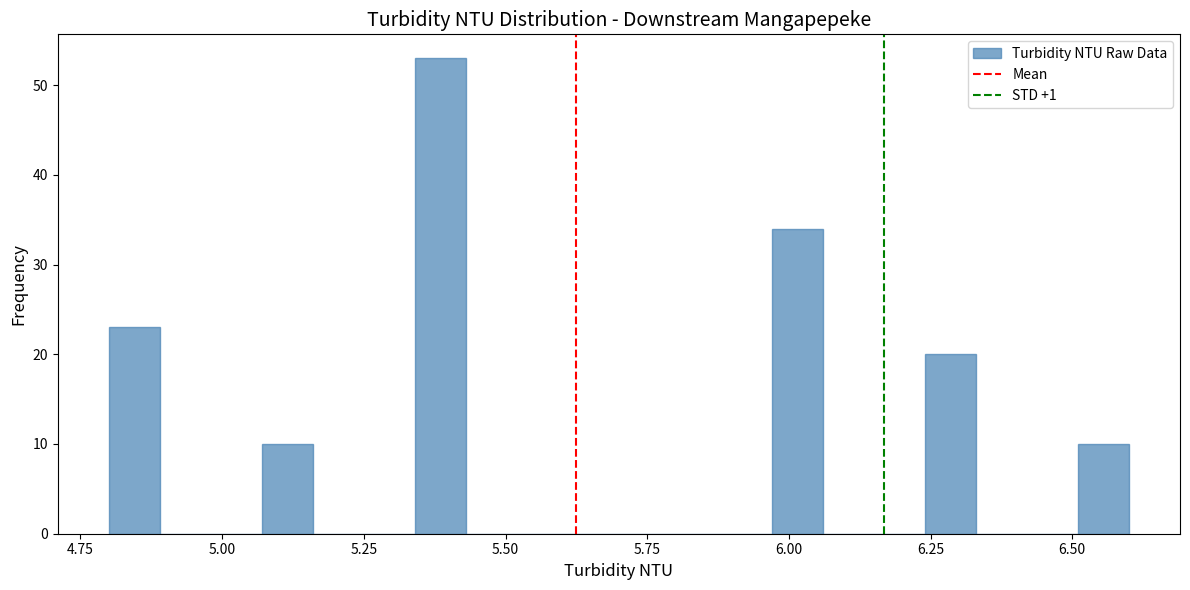

Around what value on the x-axis is the tallest bar? Give the approximate position of its centre, as read against the axis.

5.40